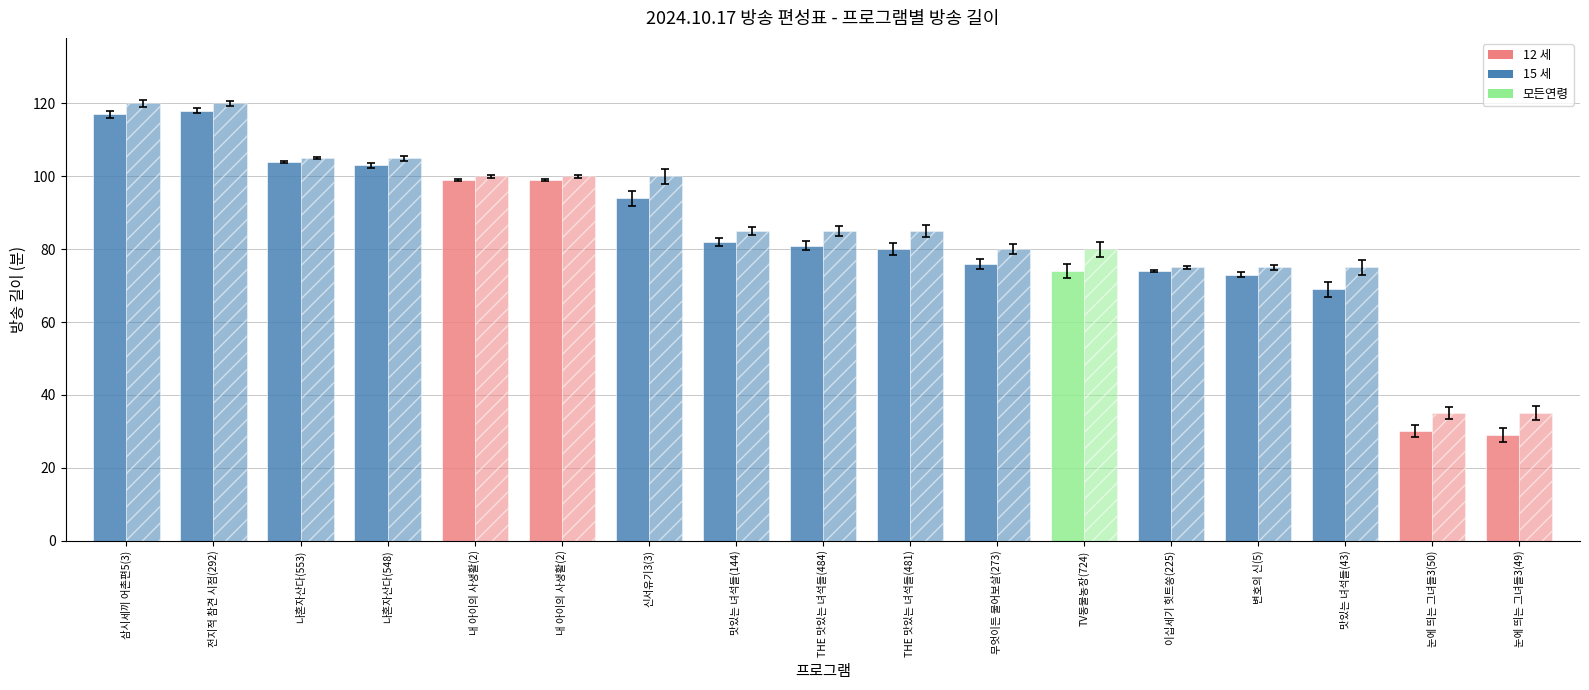

Reading right to left, transcribe all the data shown in this chart.

편성길이(소재): 29	30	69	73	74	74	76	80	81	82	94	99	99	103	104	118	117
길이: 35	35	75	75	75	80	80	85	85	85	100	100	100	105	105	120	120